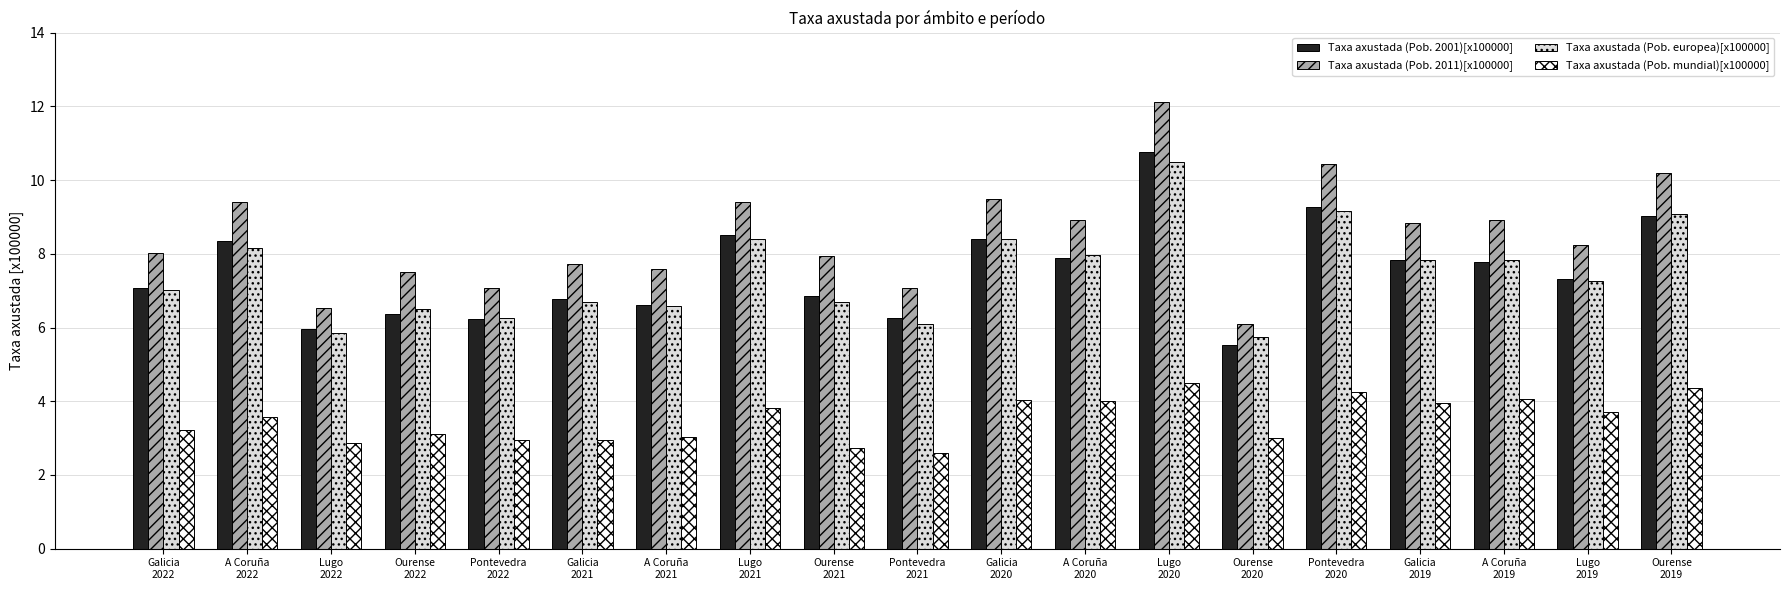

What is the difference between the maximum and second lowest values in the Taxa axustada (Pob. mundial)[x100000] series?

1.8